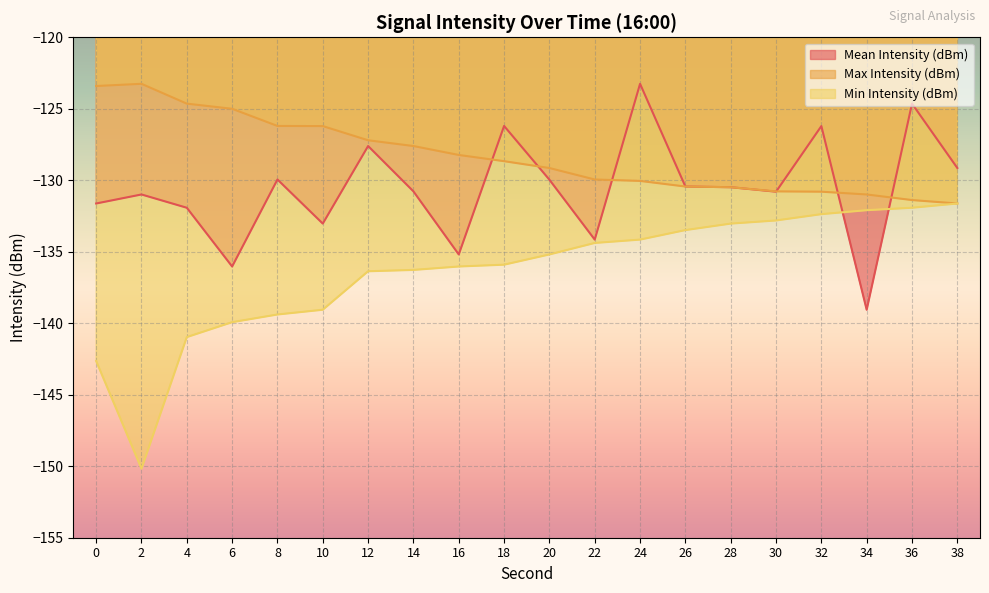

Reading left to right, list all the values displayed in this chart.

Mean Intensity (dBm): -131.6	-131.0	-131.9	-136.0	-129.9	-133.0	-127.6	-130.8	-135.2	-126.2	-130.0	-134.1	-123.3	-130.4	-130.5	-130.8	-126.2	-139.1	-124.6	-129.1
Max Intensity (dBm): -123.4	-123.3	-124.6	-125.0	-126.2	-126.2	-127.2	-127.6	-128.2	-128.7	-129.1	-129.9	-130.0	-130.4	-130.5	-130.8	-130.8	-131.0	-131.4	-131.6
Min Intensity (dBm): -142.6	-150.2	-141.0	-139.9	-139.4	-139.1	-136.4	-136.3	-136.0	-135.9	-135.2	-134.4	-134.1	-133.5	-133.0	-132.8	-132.4	-132.1	-131.9	-131.6